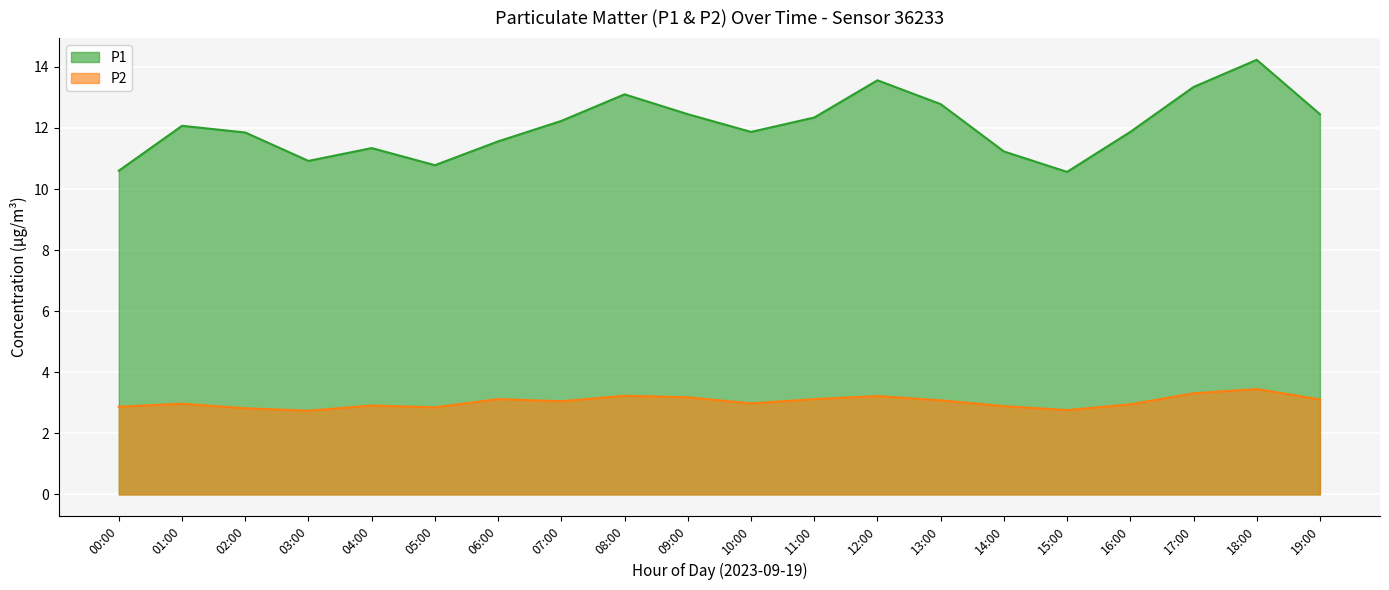

What position from the left is 08:00?

9